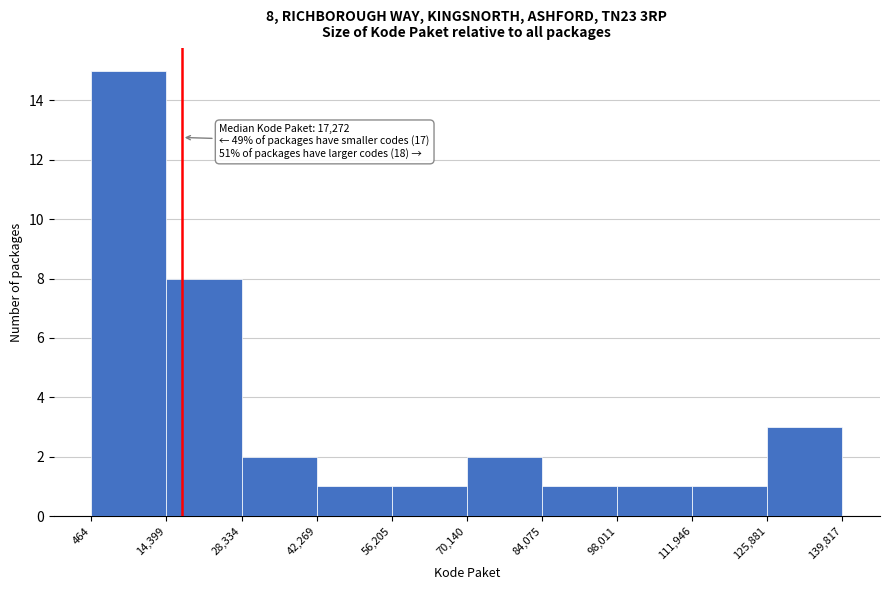

Over which range of the x-axis is the bar tallest?

464 to 14,399